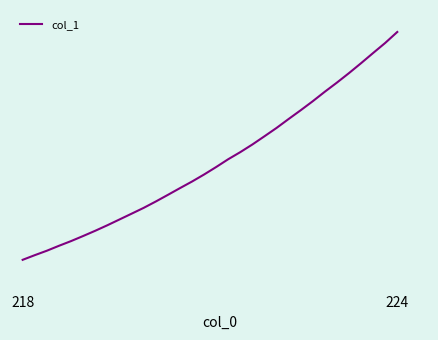

What is the sum of all values?

102973.0